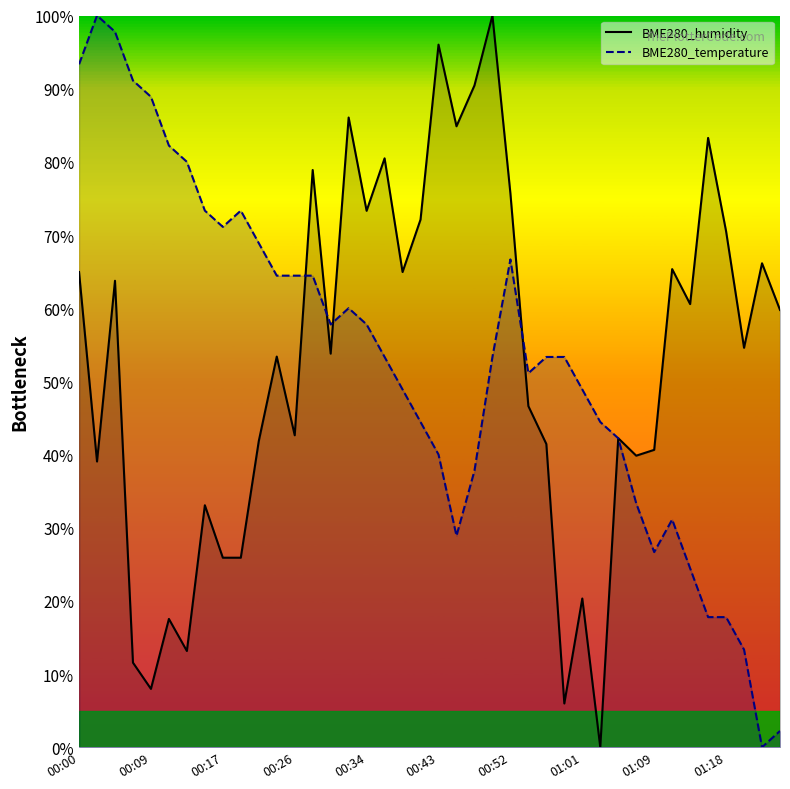

What is the maximum value shown in the chart?

100.0